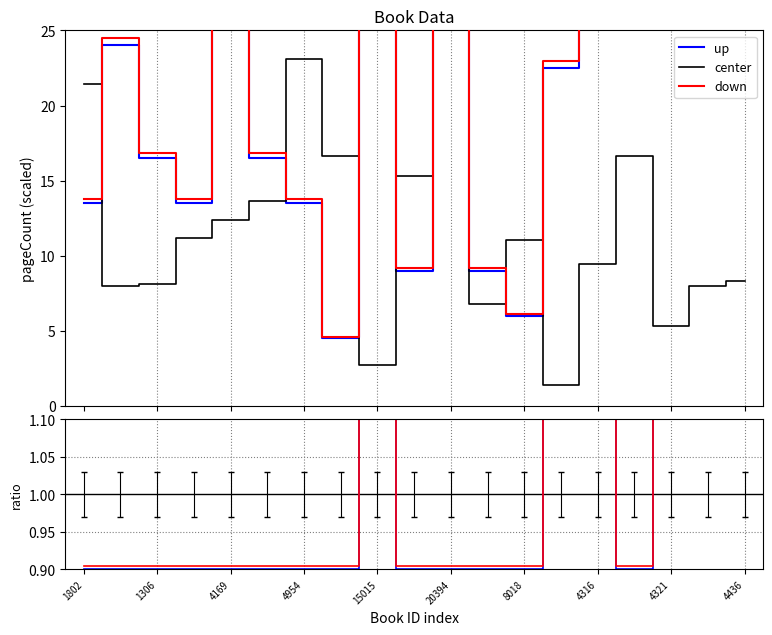

What is the approximate value of down at 13?

1.1